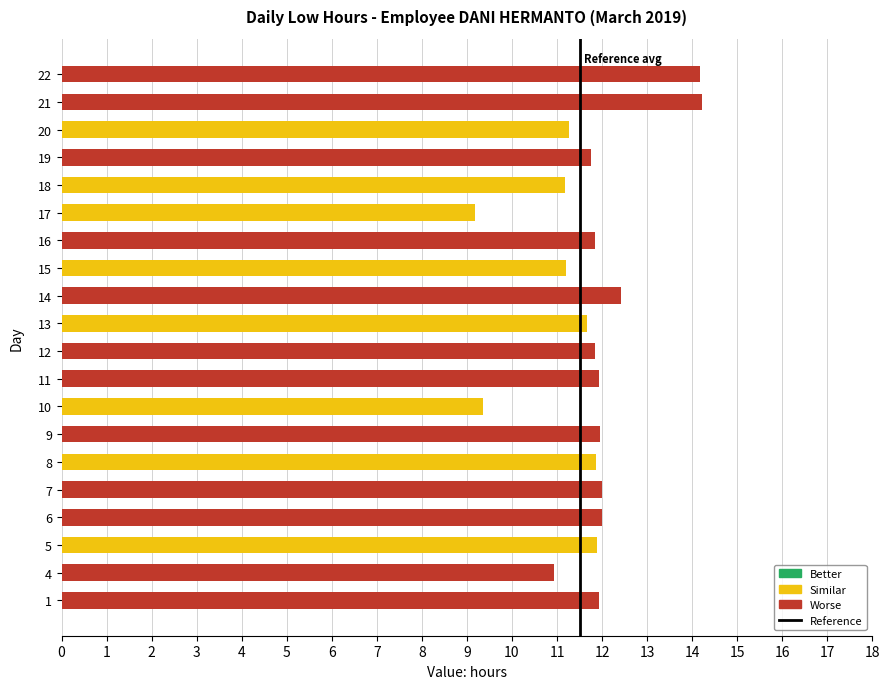

Count the number of categories in the chart.

20